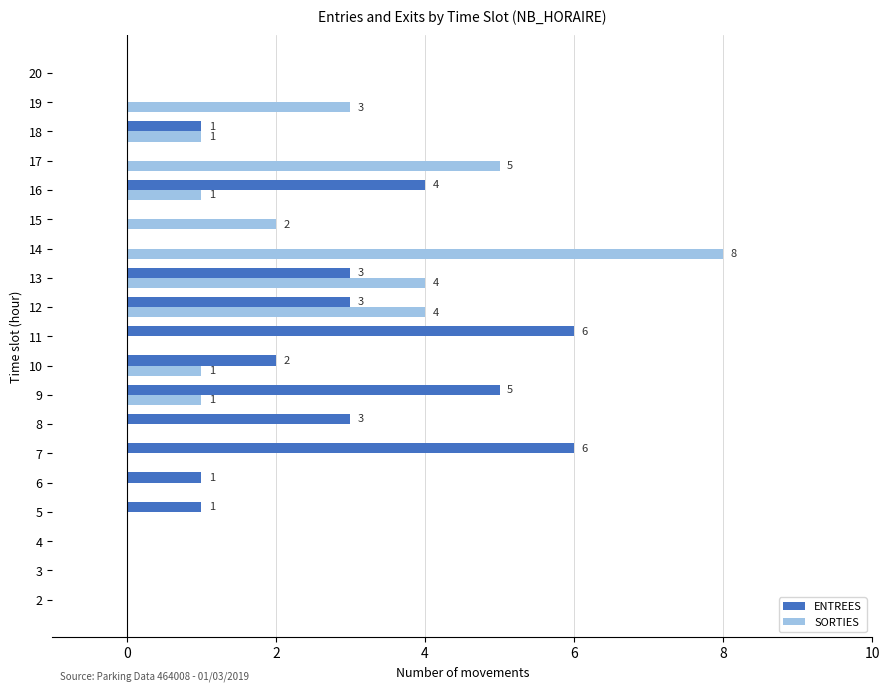

How many ENTREES values are between 0 and 3?

15